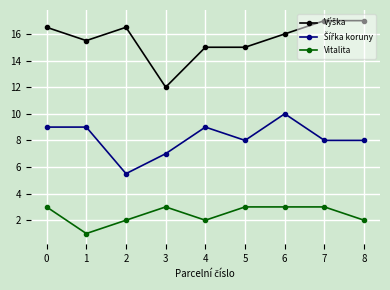

How many distinct data groups are displayed?

3